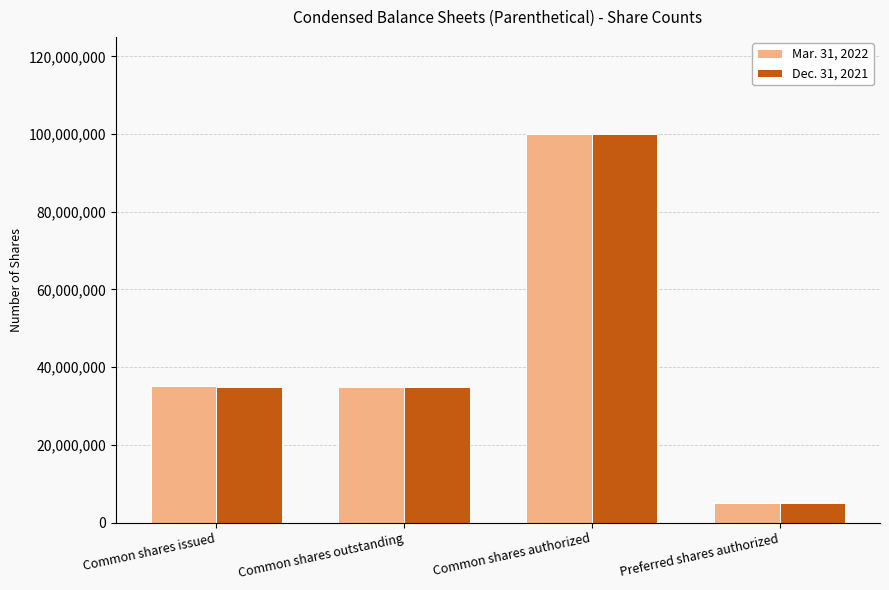

What is the total value across all series at Common shares issued?

70054498